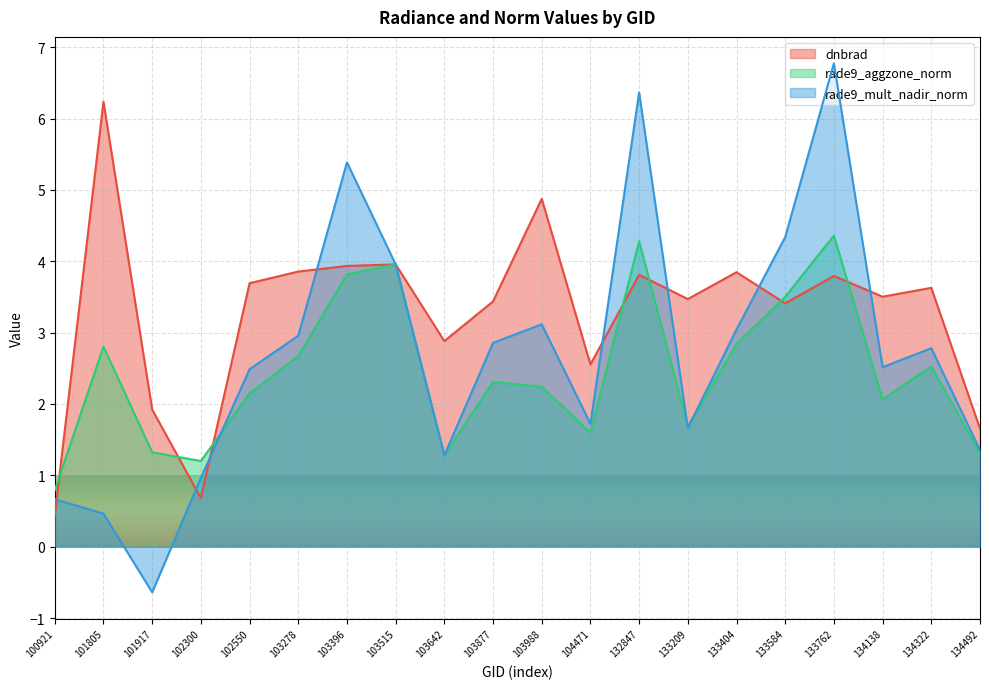

Which series has the widest spread of values?

rade9_mult_nadir_norm